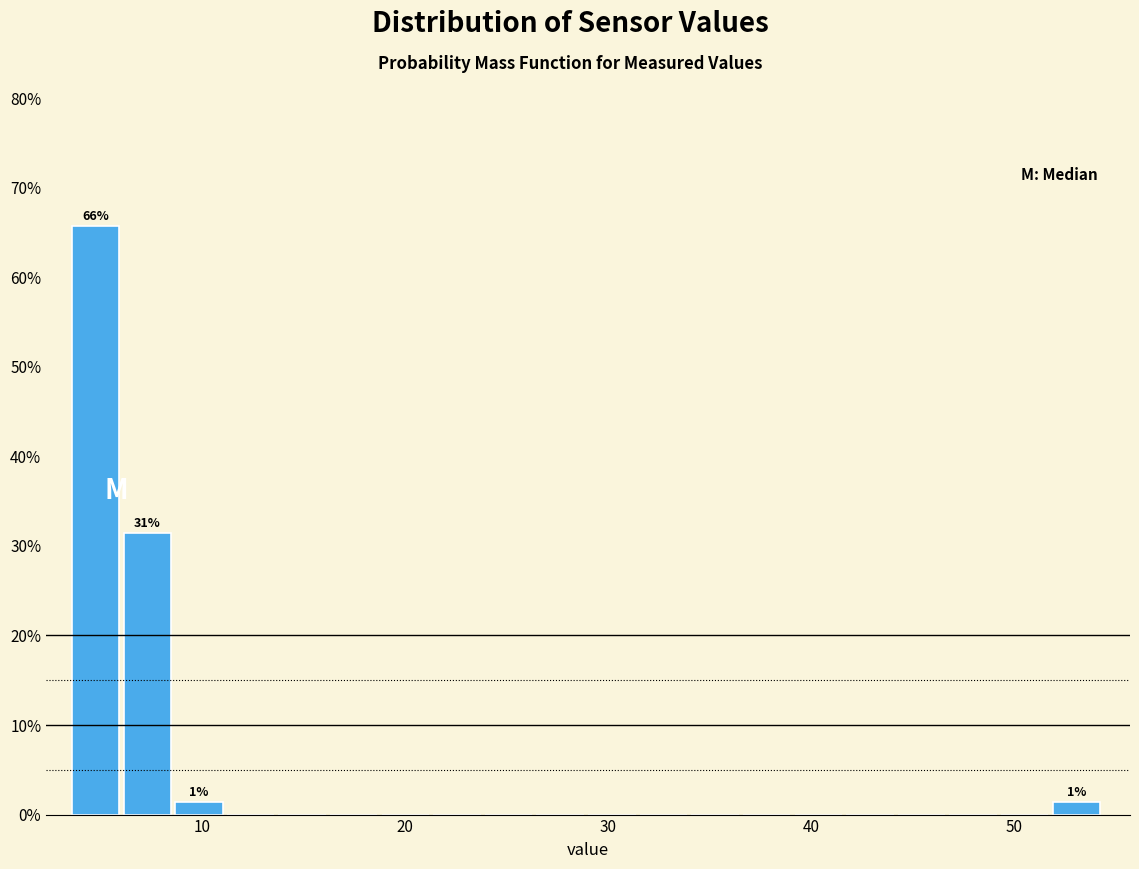

Around what value on the x-axis is the tallest bar? Give the approximate position of its centre, as read against the axis.

5